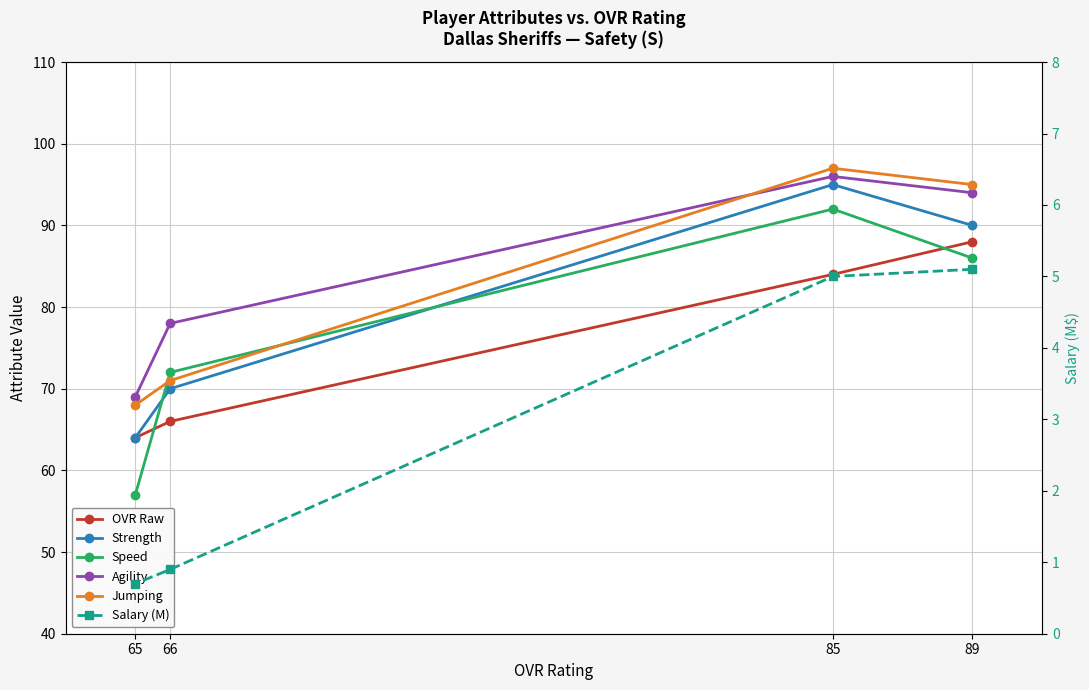

Does the chart have visible grid lines?

Yes